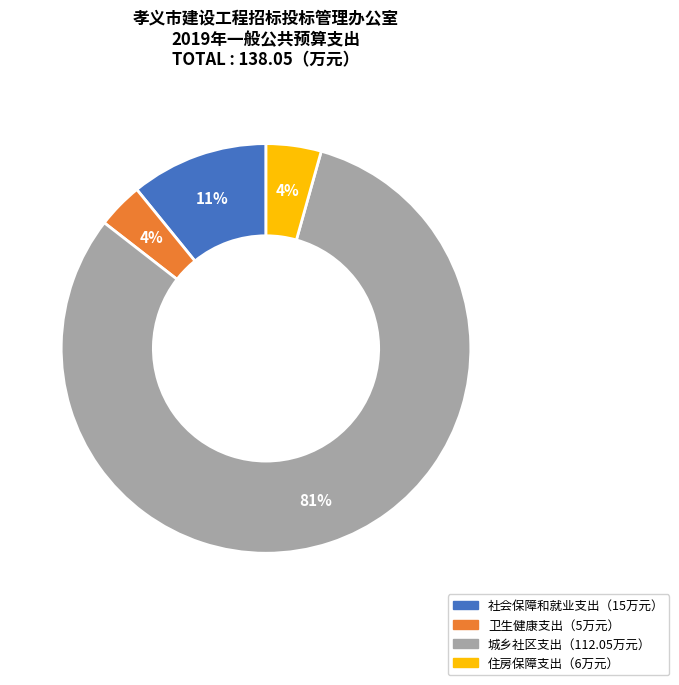

Does any single category account for the majority?

Yes